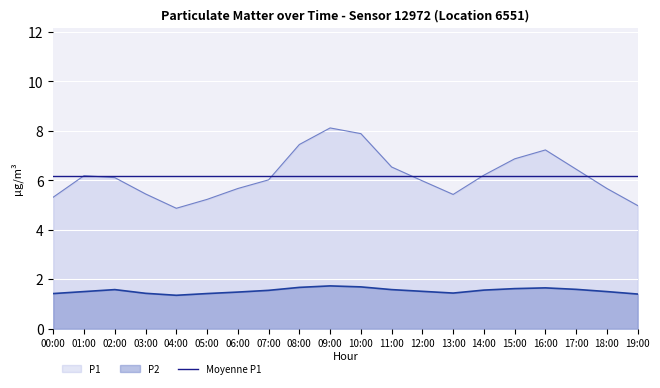

Reading left to right, list all the values displayed in this chart.

P1: 5.3	6.2	6.1	5.5	4.9	5.2	5.7	6.0	7.5	8.1	7.9	6.5	6.0	5.4	6.2	6.9	7.2	6.5	5.7	5.0
P2: 1.4	1.5	1.6	1.4	1.4	1.4	1.5	1.6	1.7	1.7	1.7	1.6	1.5	1.4	1.6	1.6	1.6	1.6	1.5	1.4